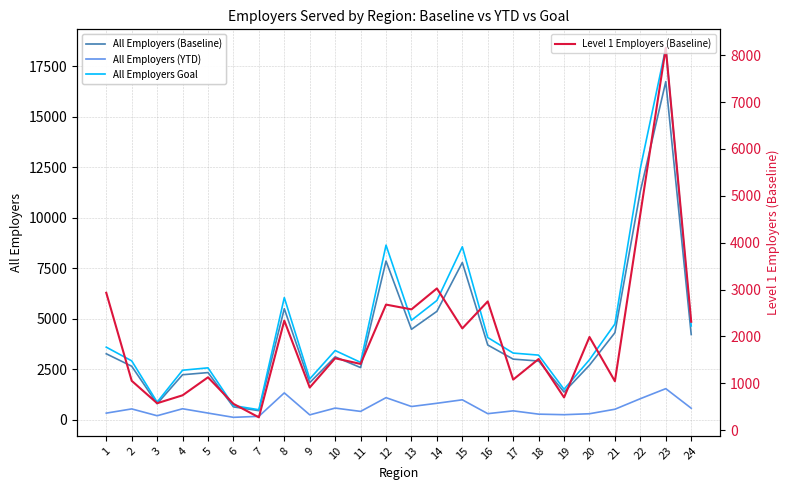

What is the difference between the second highest and second lowest values in the All Employers (Baseline) series?

10679.0